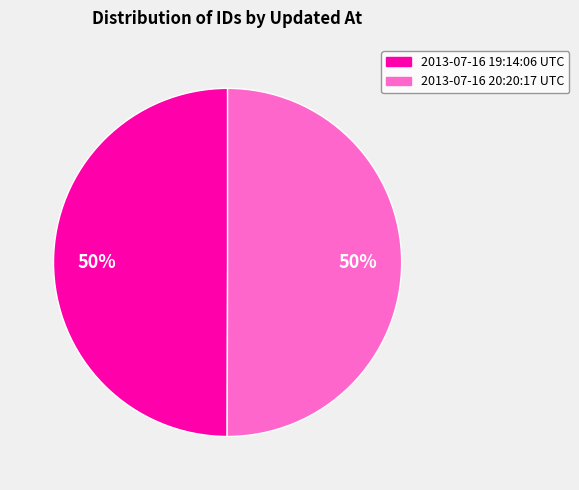

Do 2013-07-16 20:20:17 UTC and 2013-07-16 19:14:06 UTC together represent more than half of the pie?

Yes